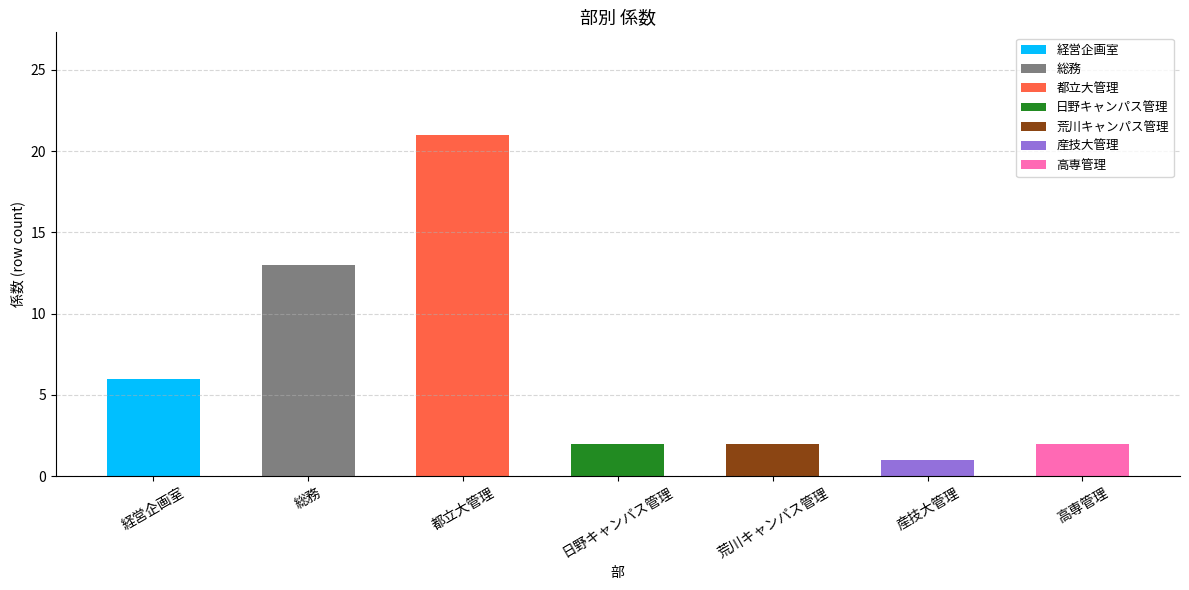

At which category is the sum across all series the highest?

都立大管理